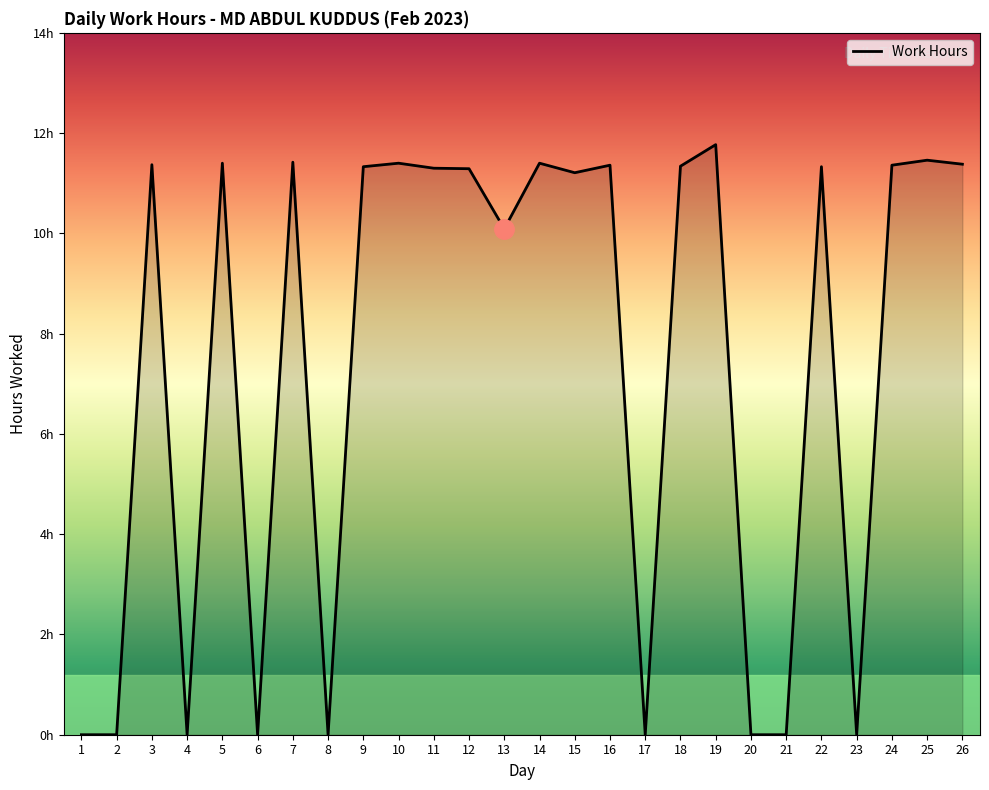

Reading left to right, transcribe all the data shown in this chart.

1=0.0	2=0.0	3=11.4	4=0.0	5=11.4	6=0.0	7=11.4	8=0.0	9=11.3	10=11.4	11=11.3	12=11.3	13=10.1	14=11.4	15=11.2	16=11.4	17=0.0	18=11.3	19=11.8	20=0.0	21=0.0	22=11.3	23=0.0	24=11.4	25=11.5	26=11.4